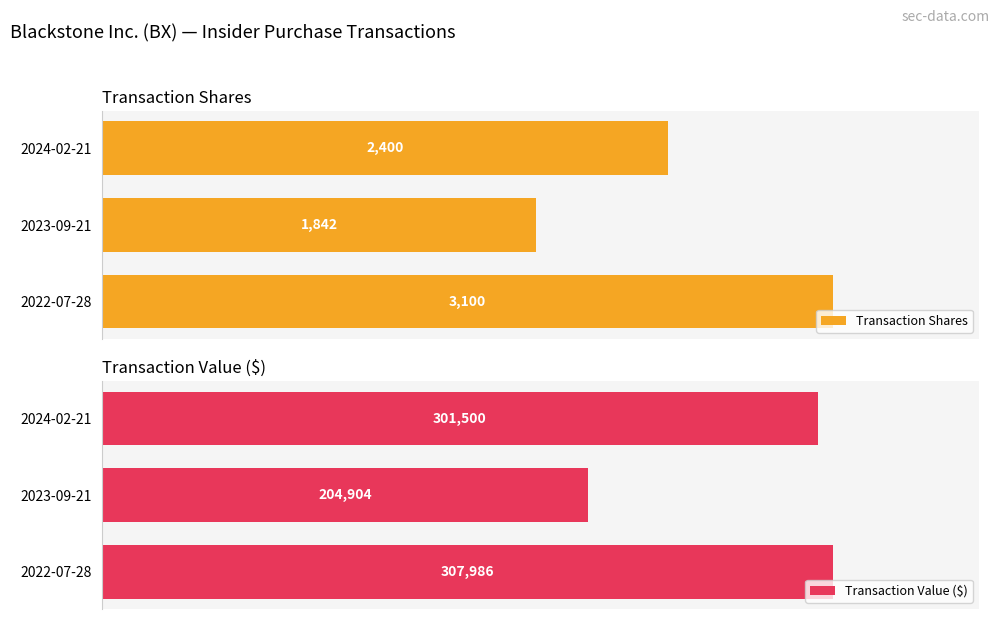

The value of Transaction Shares at 2023-09-21 is 22.3. True or false?

False